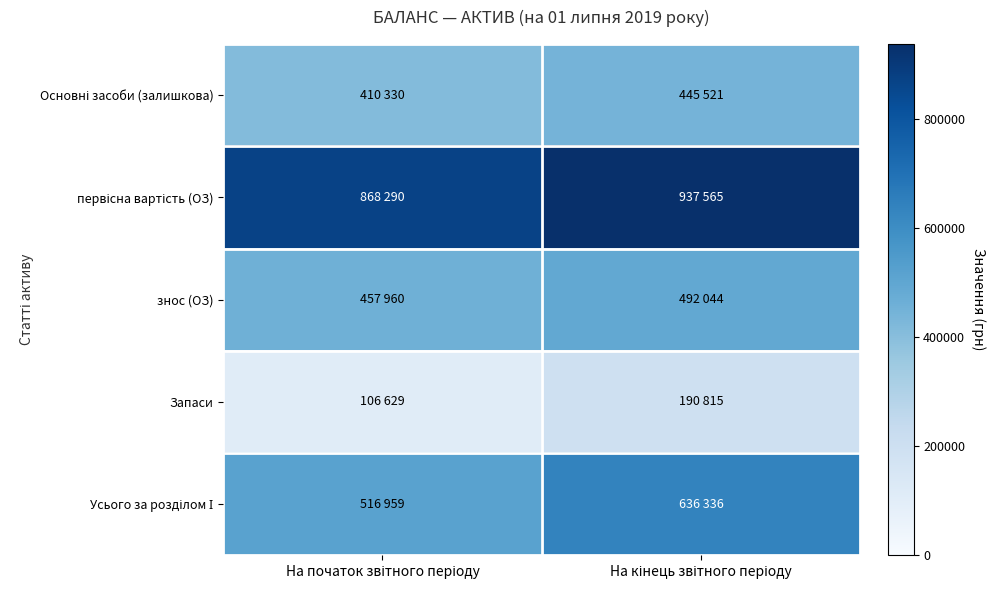

Which has a higher value, На кінець звітного періоду or На початок звітного періоду?

На кінець звітного періоду